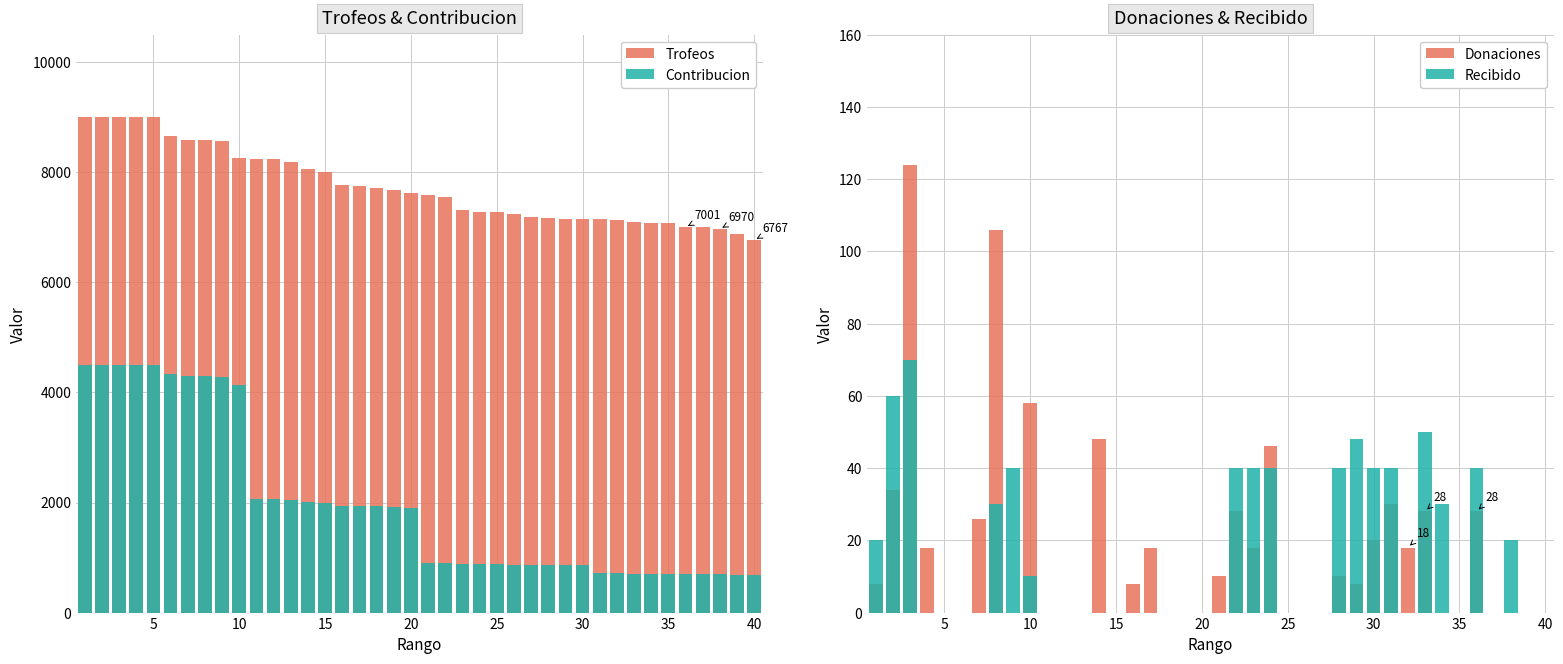

Is the value of Donaciones at 10 greater than the value of Contribucion at 17?

No